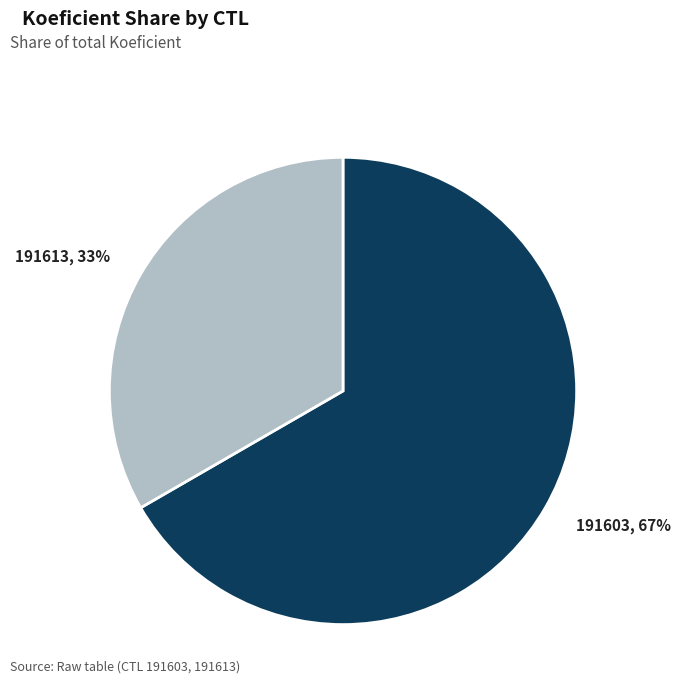

Is it true that 191613 is 33% of the pie?

True